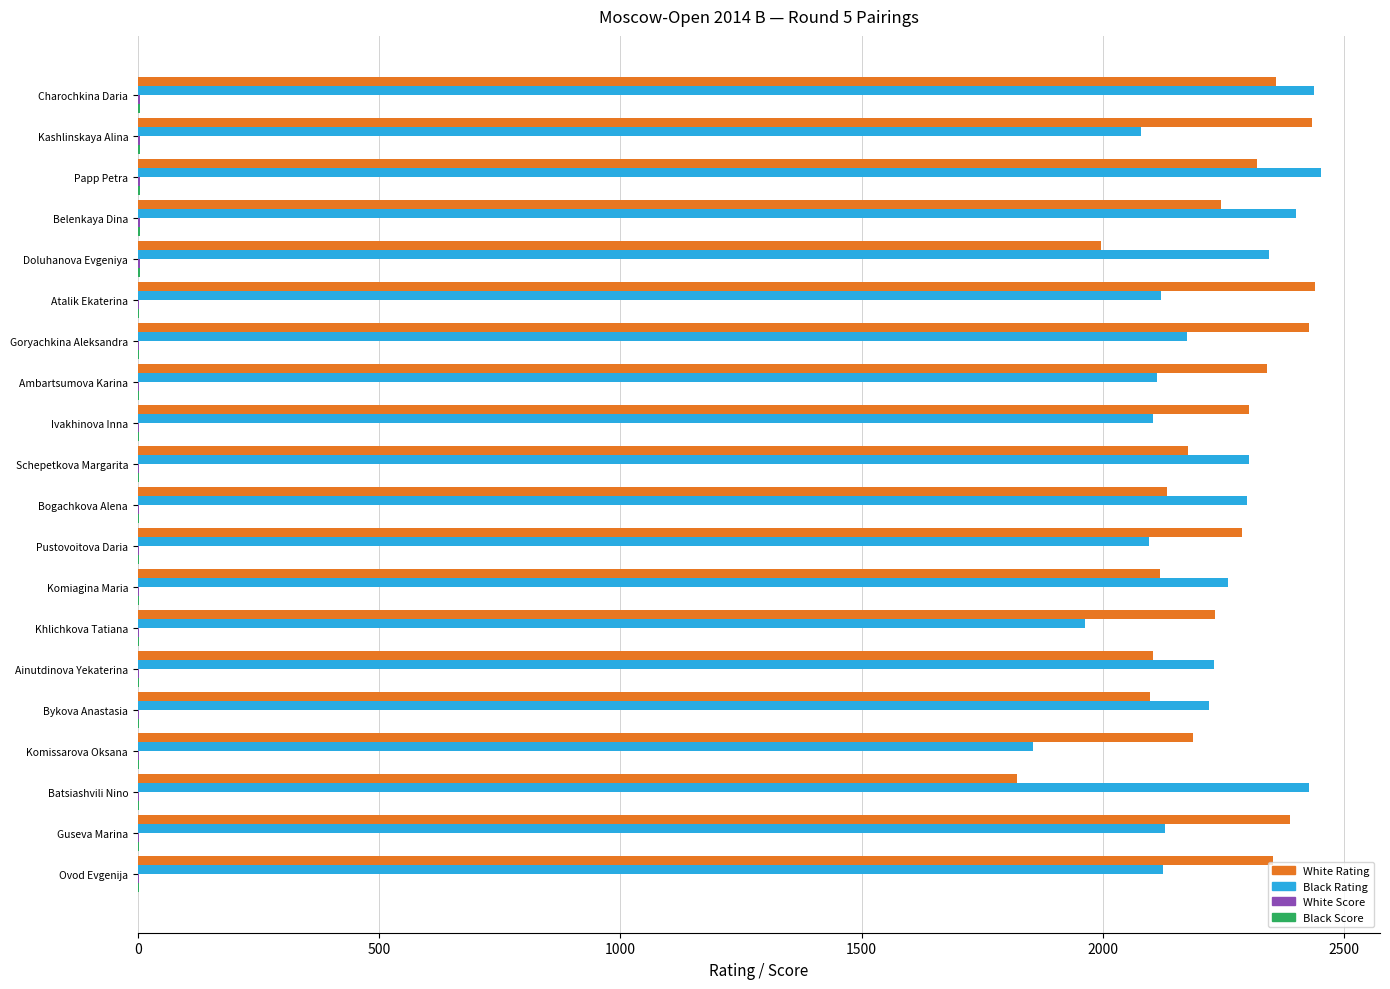

What is the maximum value shown in the chart?

2452.0